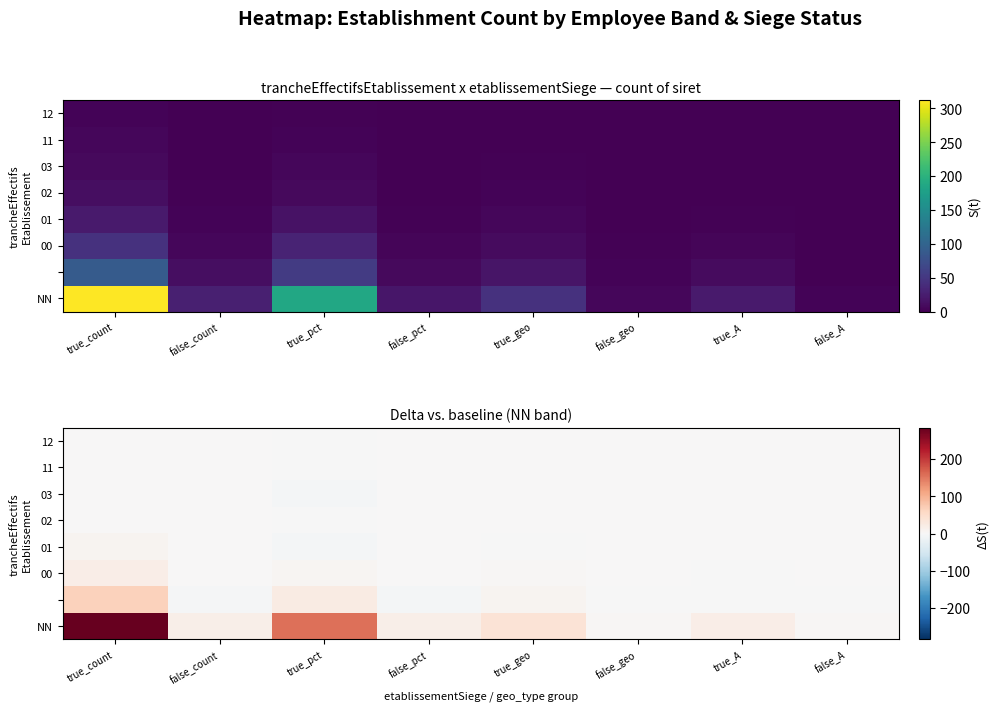

At which label does 02 first exceed 0?

true_count